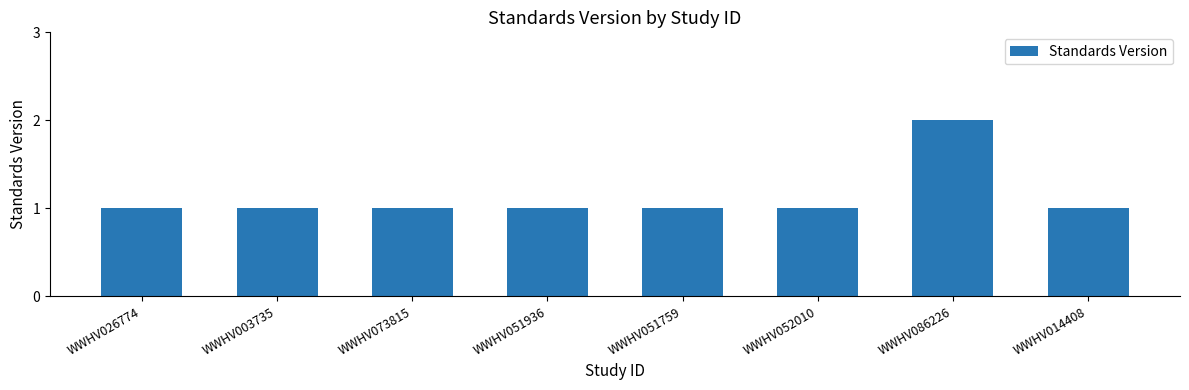

Which category has the highest value across all series?

WWHV086226